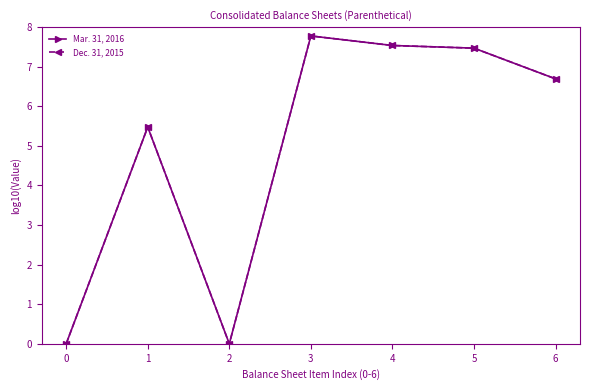

How many positive values does the Mar. 31, 2016 series have?

5